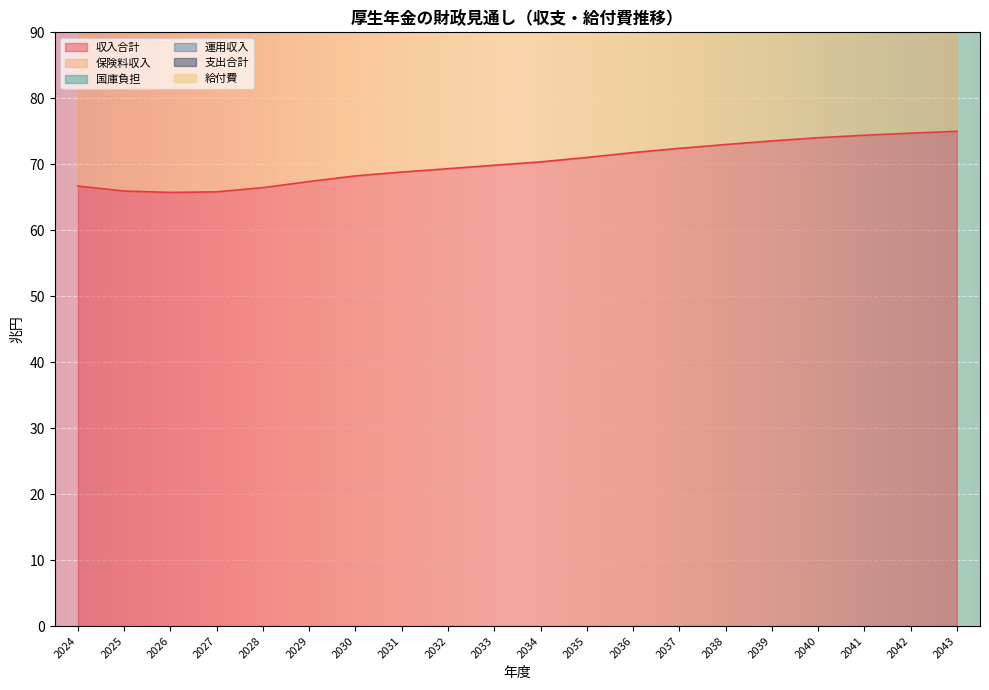

Which category has the highest value across all series?

2043